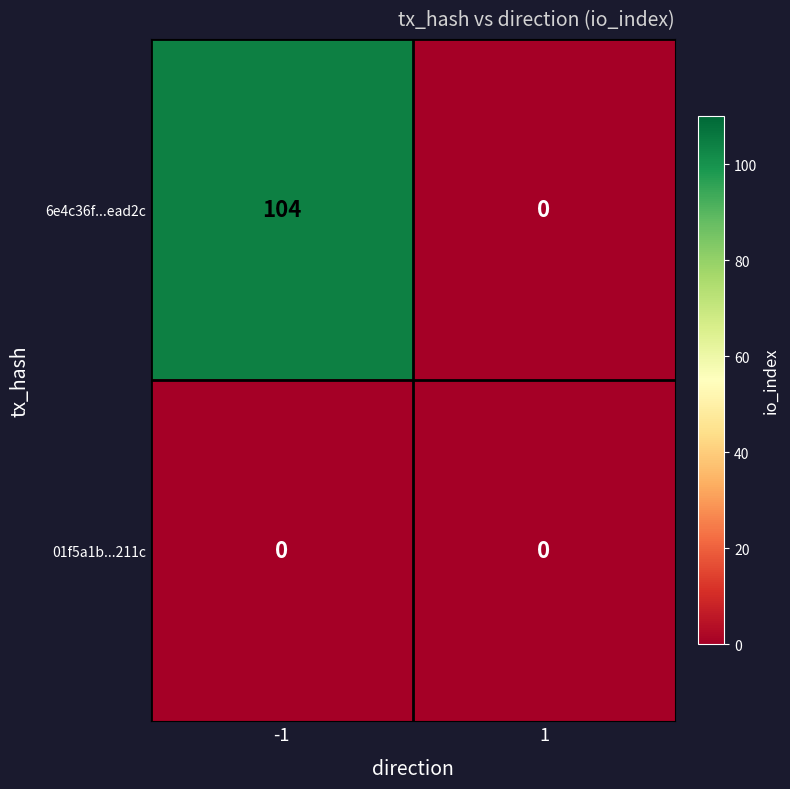

Between -1 and 1, which series saw the biggest shift?

6e4c36f...ead2c